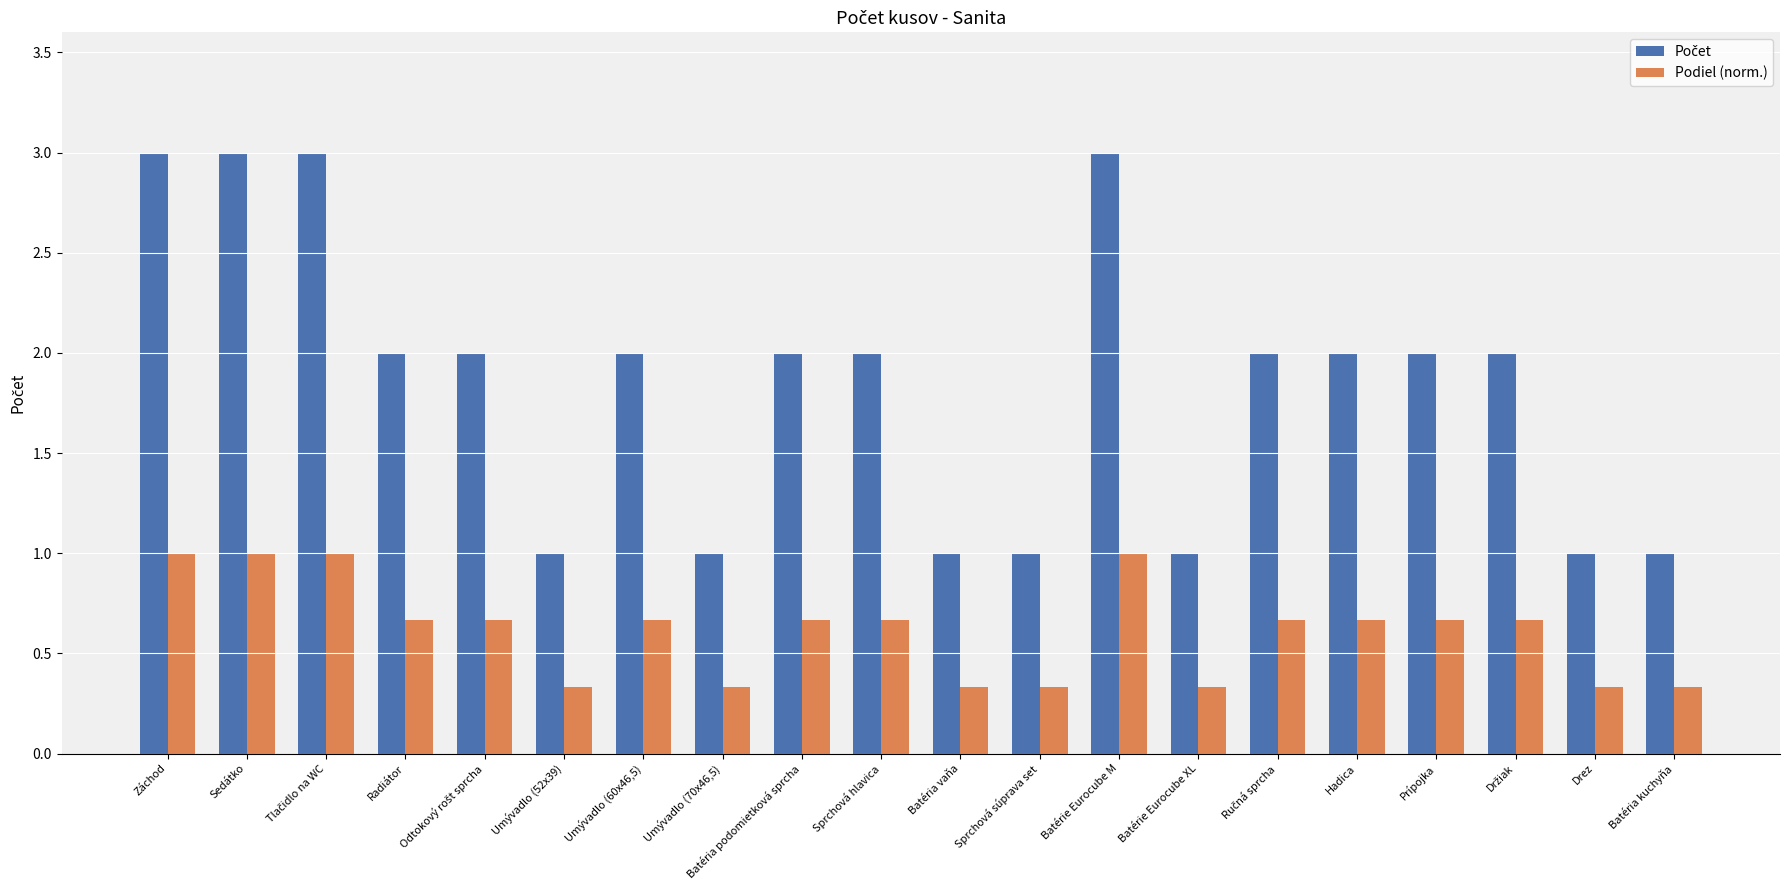

Is it true that Podiel (norm.) equals 0.7 at Sprchová hlavica?

True